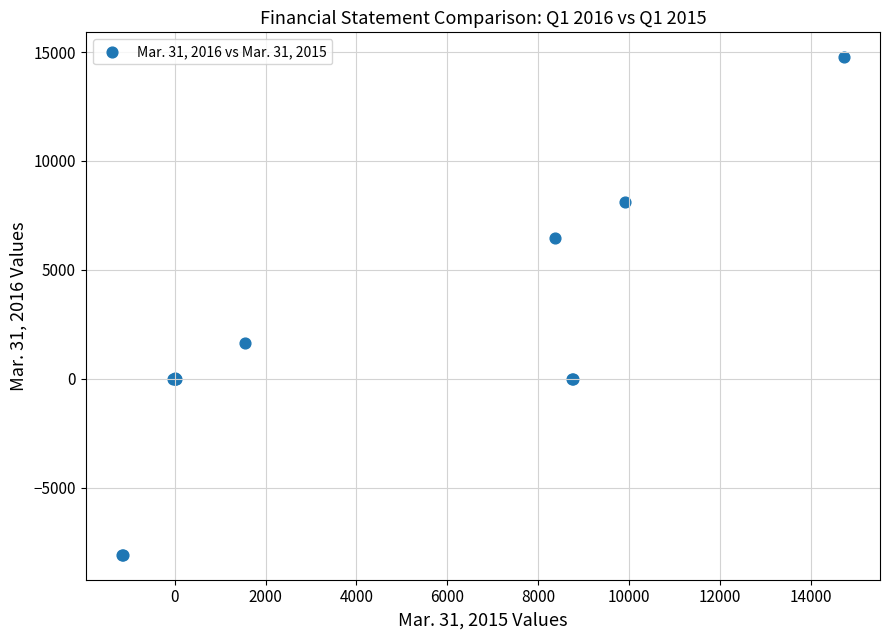

What Y value in the scatter plot is closest to 3335?

1644.0